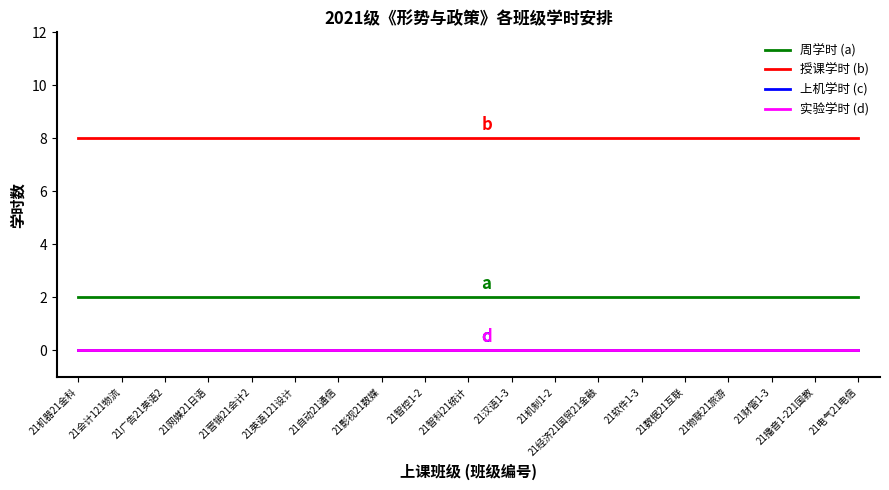

What is the label of the 12th point from the right?

21影视21数媒